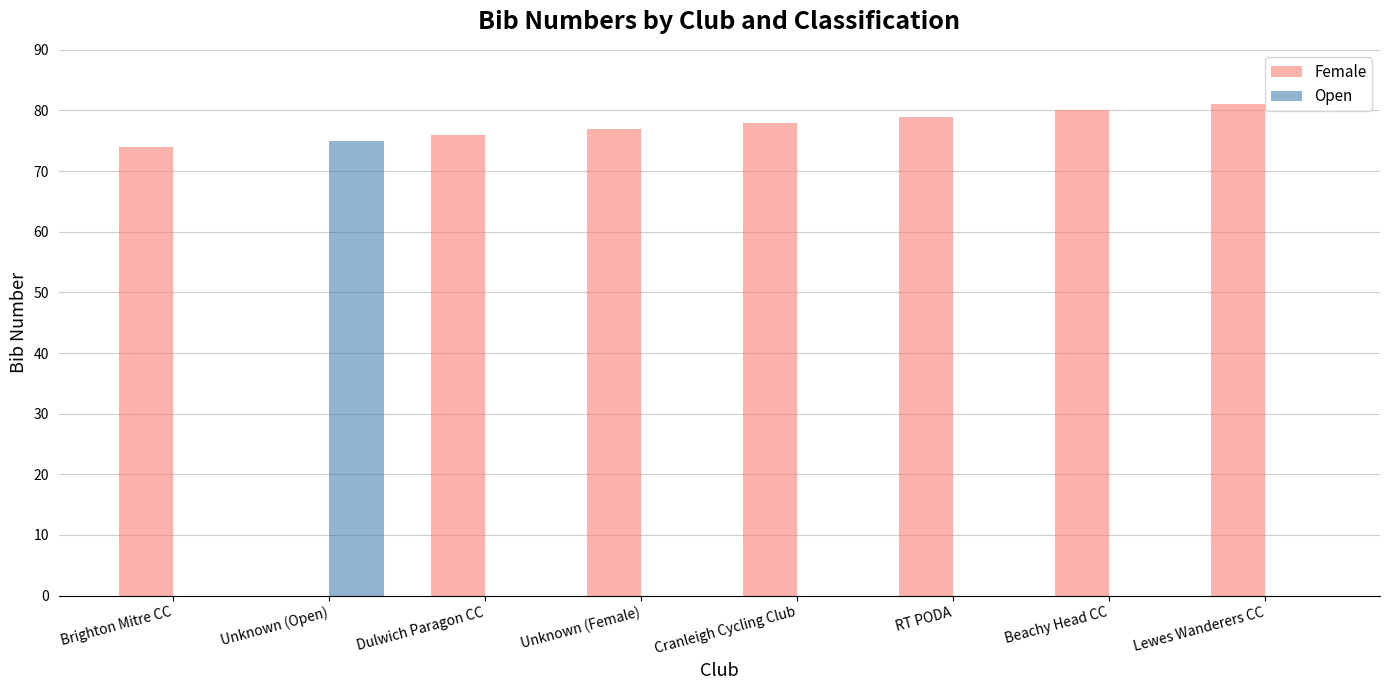

Which series has the largest total across all categories?

Female